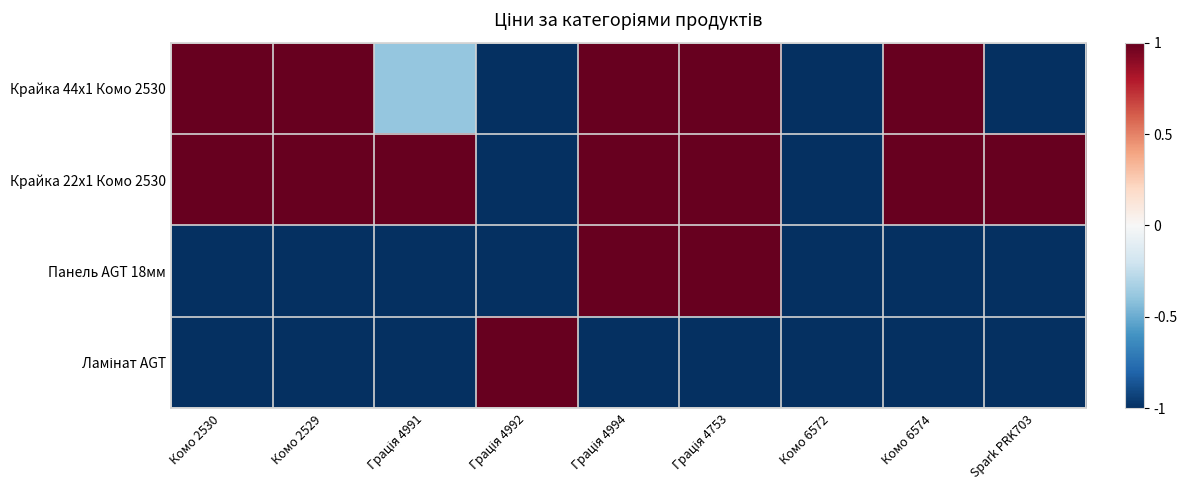

At how many categories does at least one series exceed 0?

8